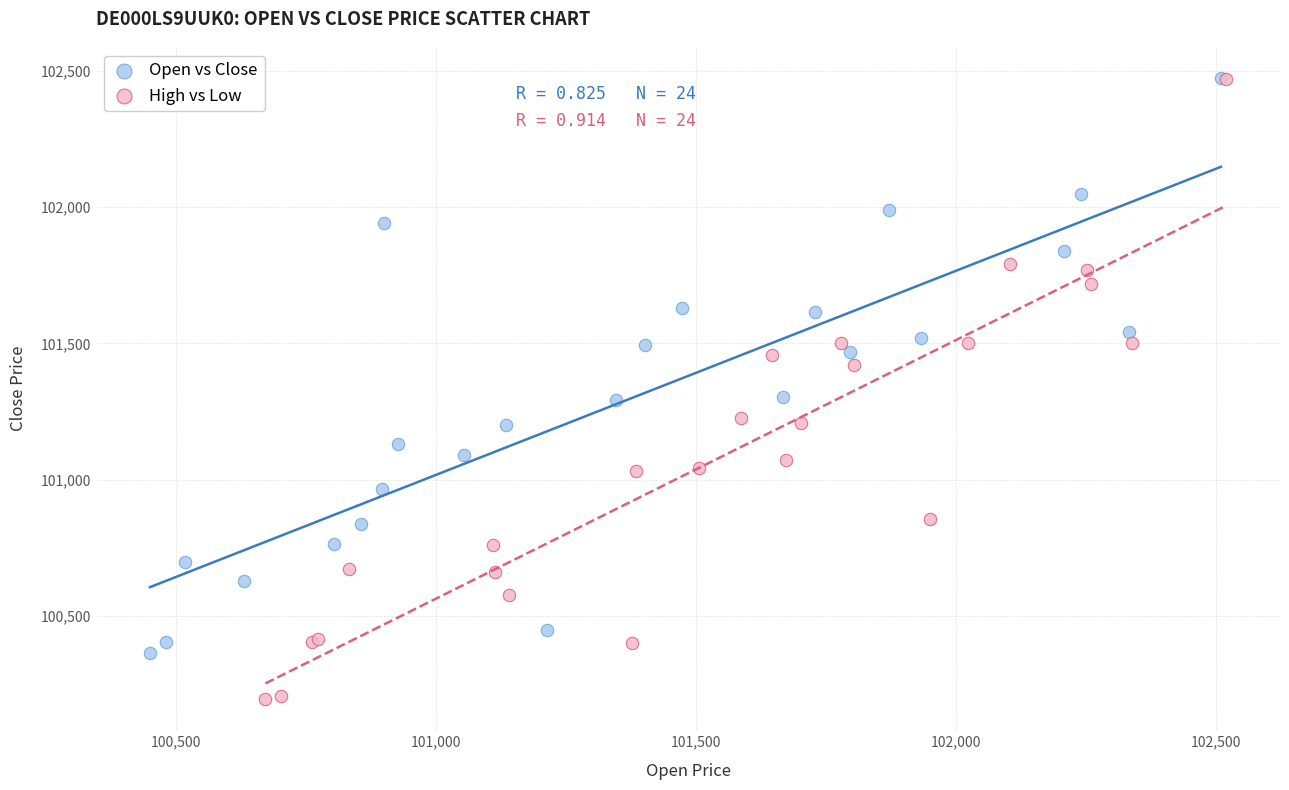

Which series has the widest spread of Y values?

High vs Low